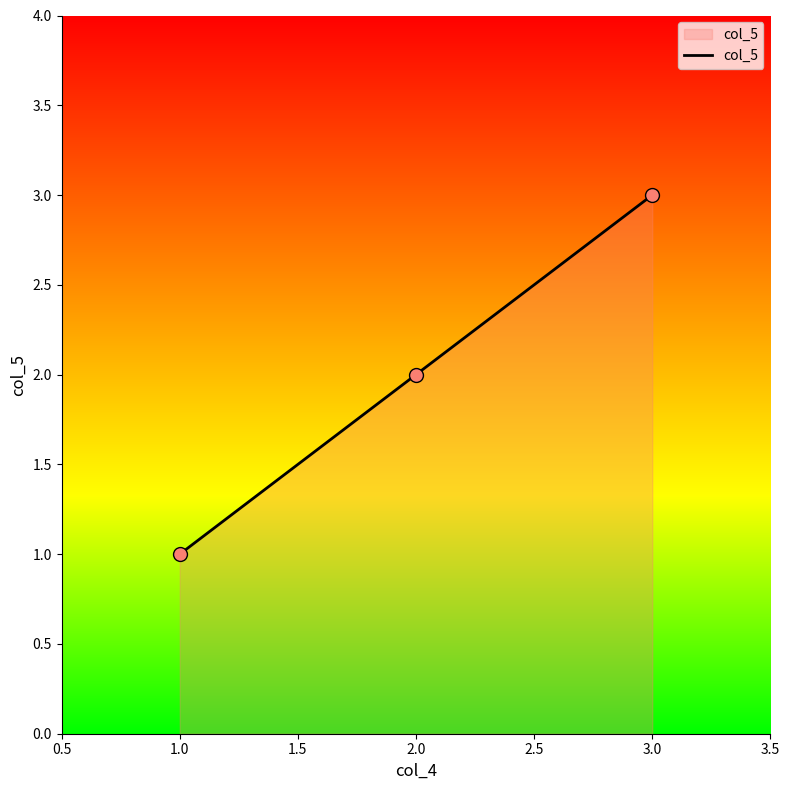

What is the change in value from 1.0 to 2.0?

+1